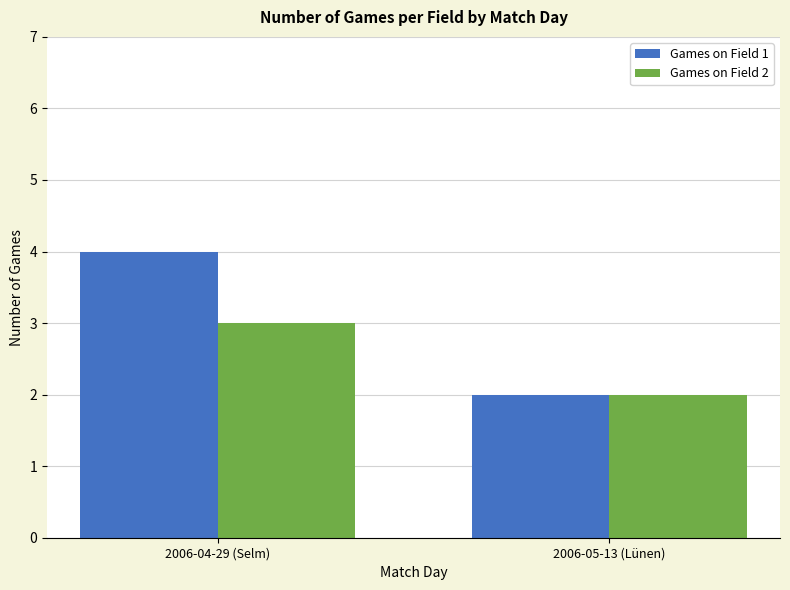

What is the label of the 1st bar from the right?

2006-05-13 (Lünen)